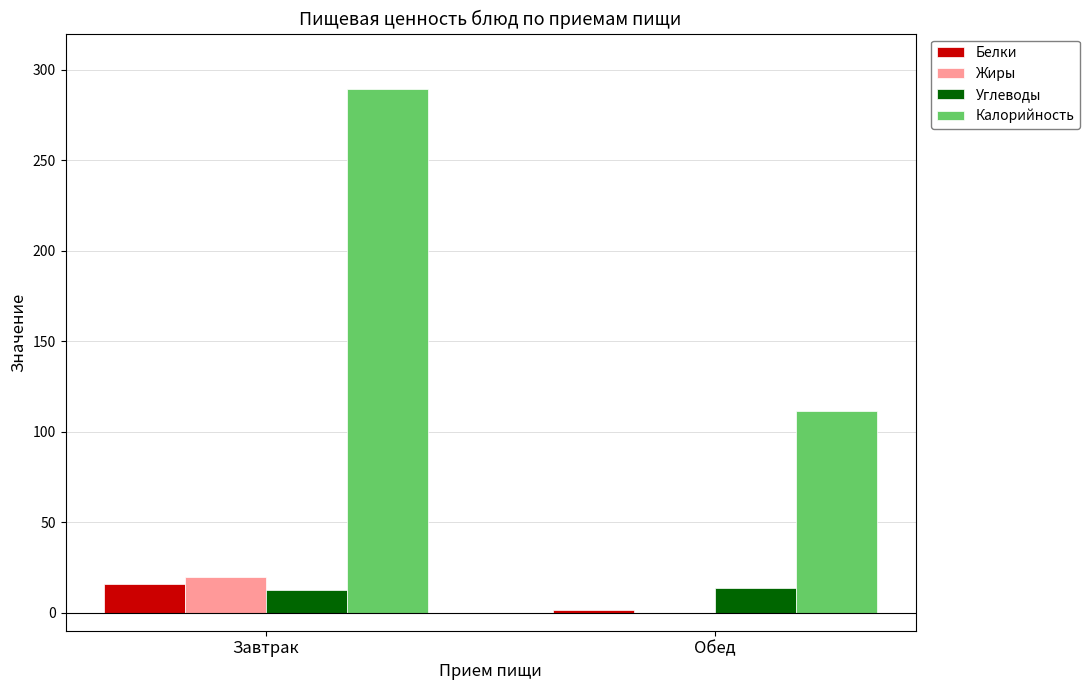

Is it true that Углеводы equals 12.8 at Завтрак?

True